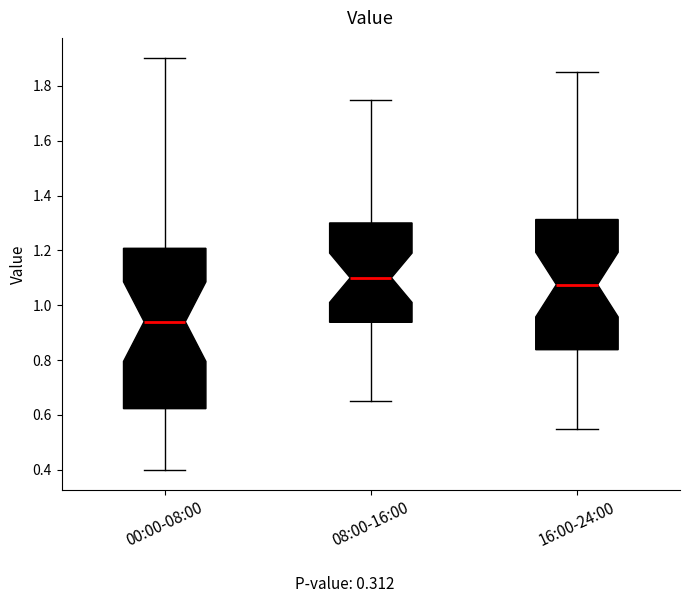

Which box's median line is the highest?

08:00-16:00